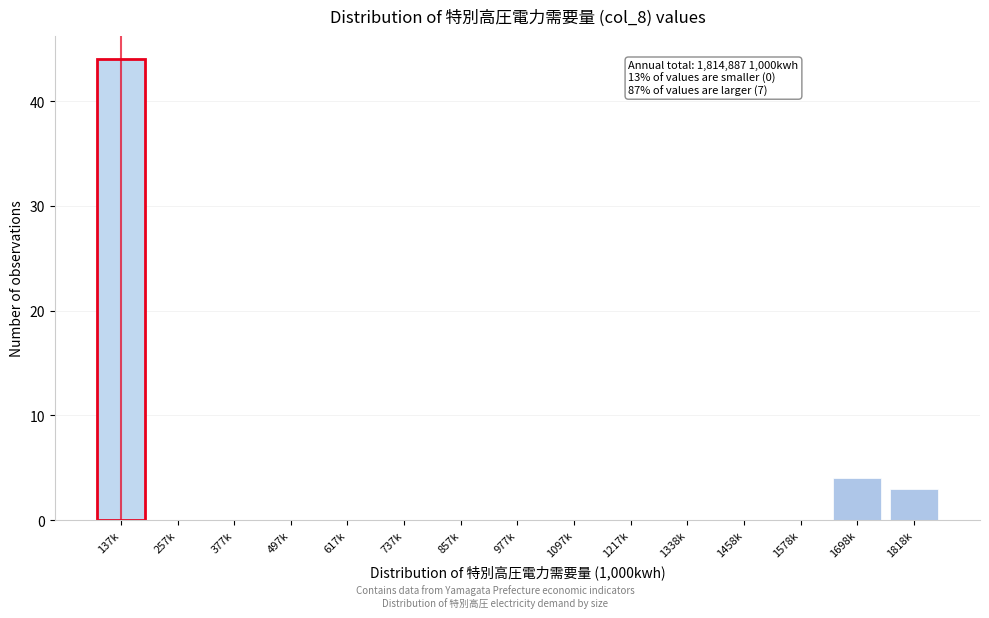

Reading right to left, what are all the values shown in this chart?

1818k=3	1698k=4	1578k=0	1458k=0	1338k=0	1217k=0	1097k=0	977k=0	857k=0	737k=0	617k=0	497k=0	377k=0	257k=0	137k=44